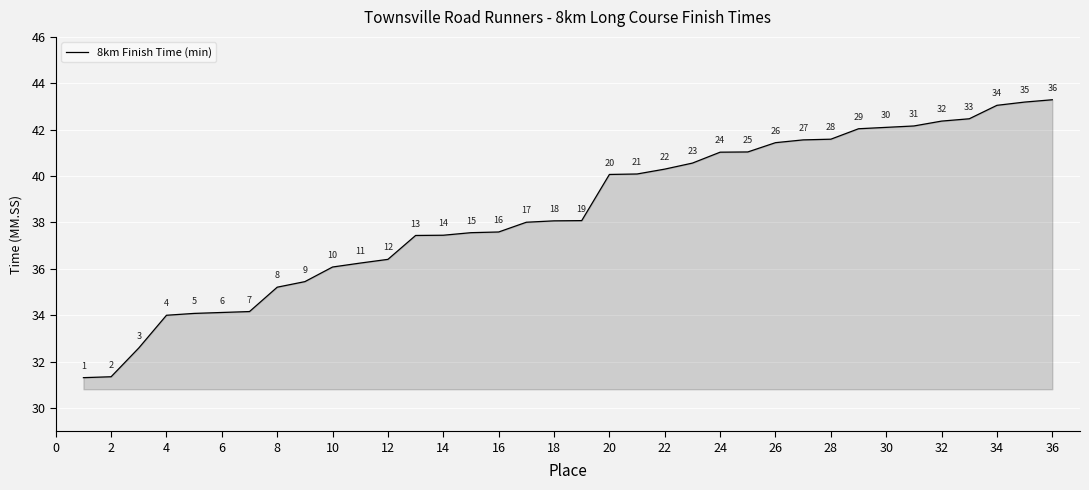

What is the maximum value shown in the chart?

43.3